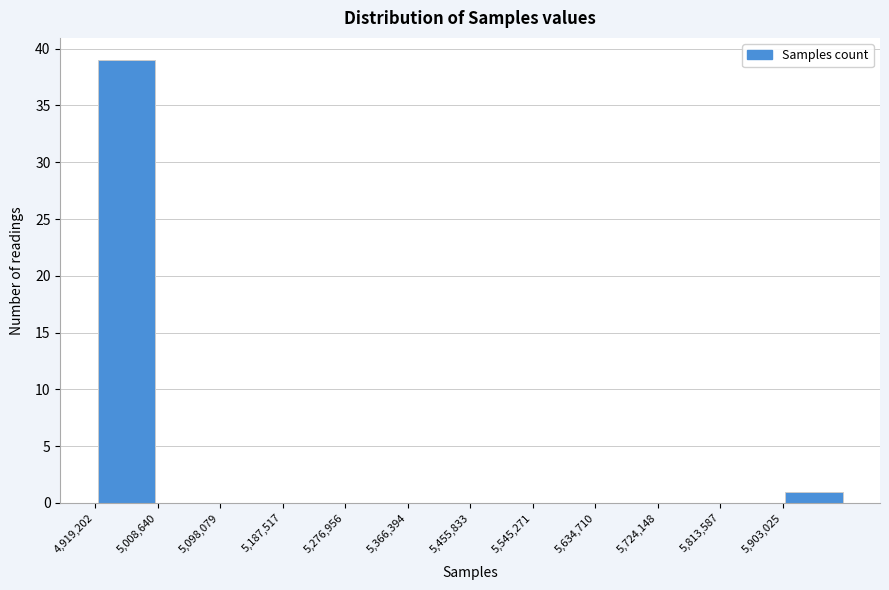

What is the height of the bar covering 5900000 to 5990000 on the x-axis? Neither the bar edges nor the heights are printed on the chart, so give them approximately, as read against the axes.

1